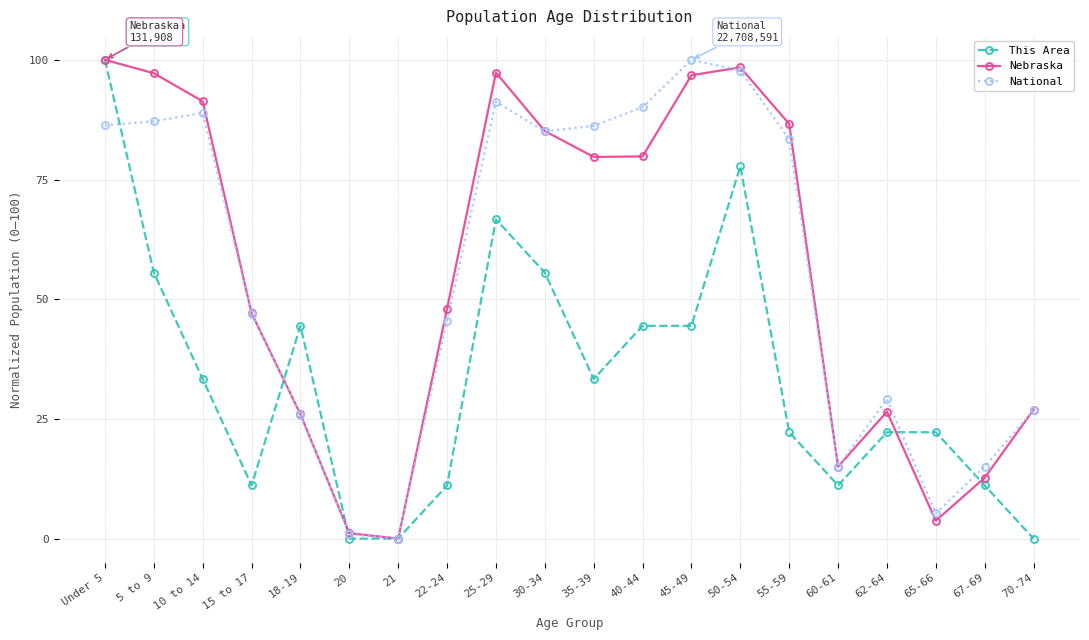

What is the difference between the This Area values at 25-29 and 22-24?

55.6